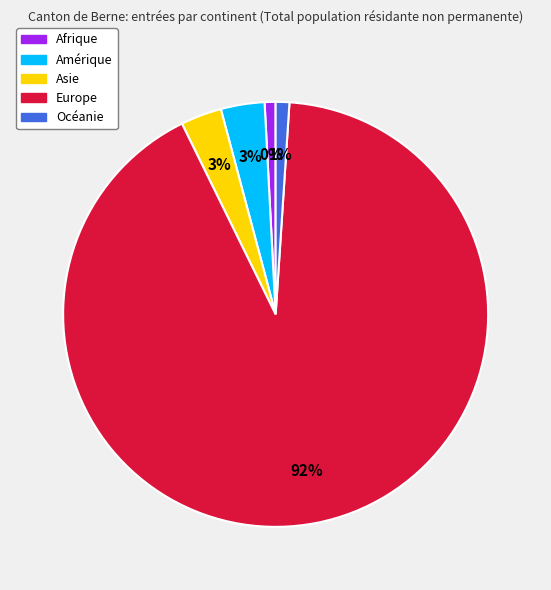

Combined, do Océanie and Afrique account for over 50%?

No